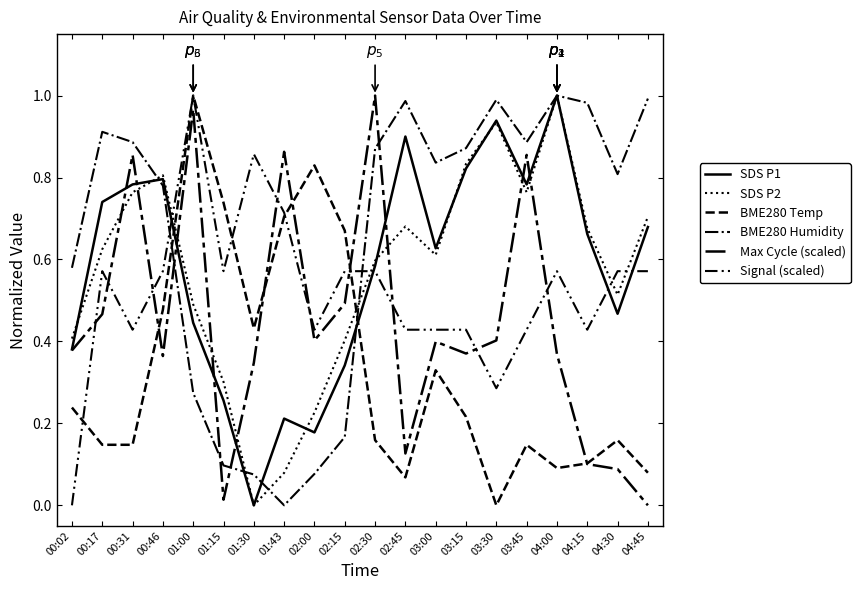

What is the total value across all series at 00:31?

3.9